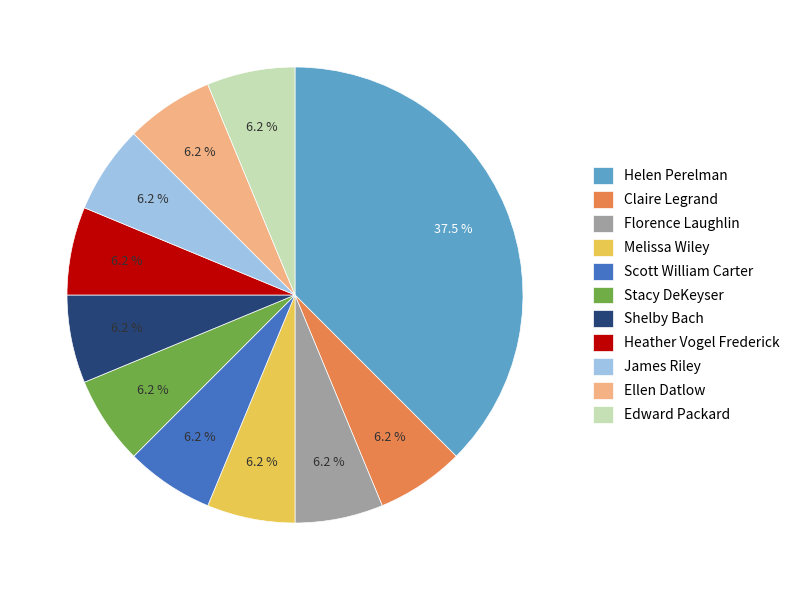

What is the ratio of the value at James Riley to the value at Heather Vogel Frederick?

1.0